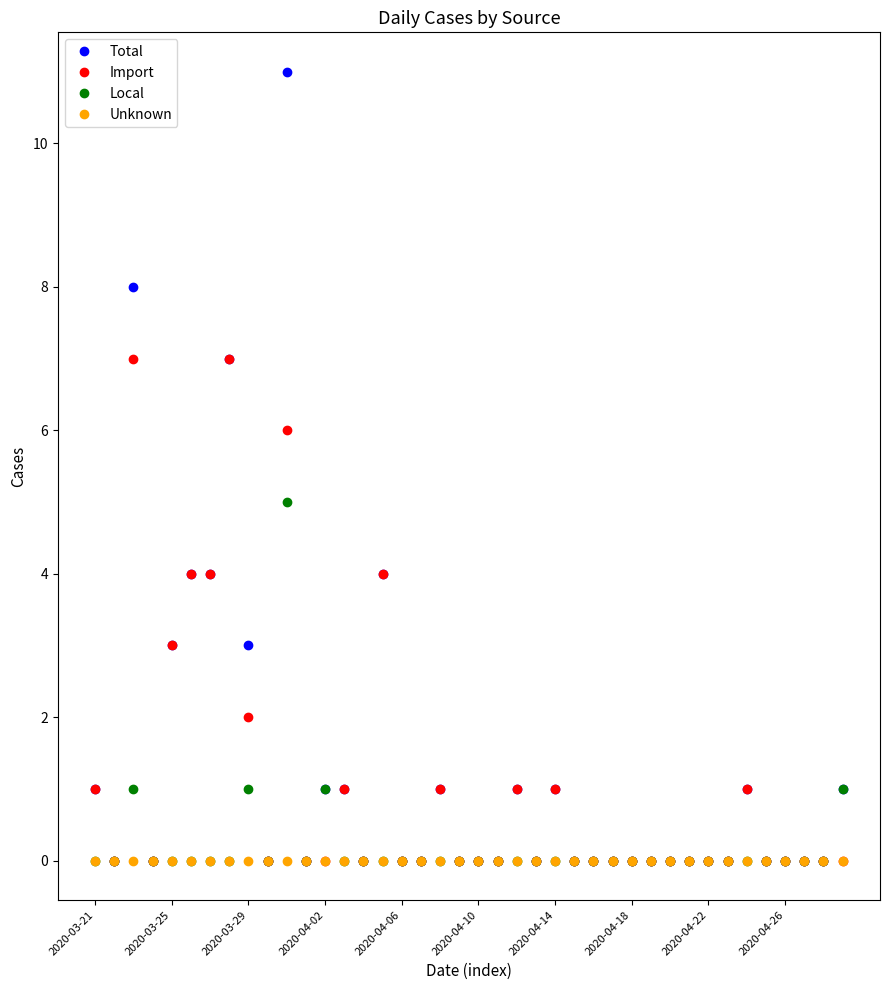

List the series in order of their peak value, highest first.

Total, Import, Local, Unknown